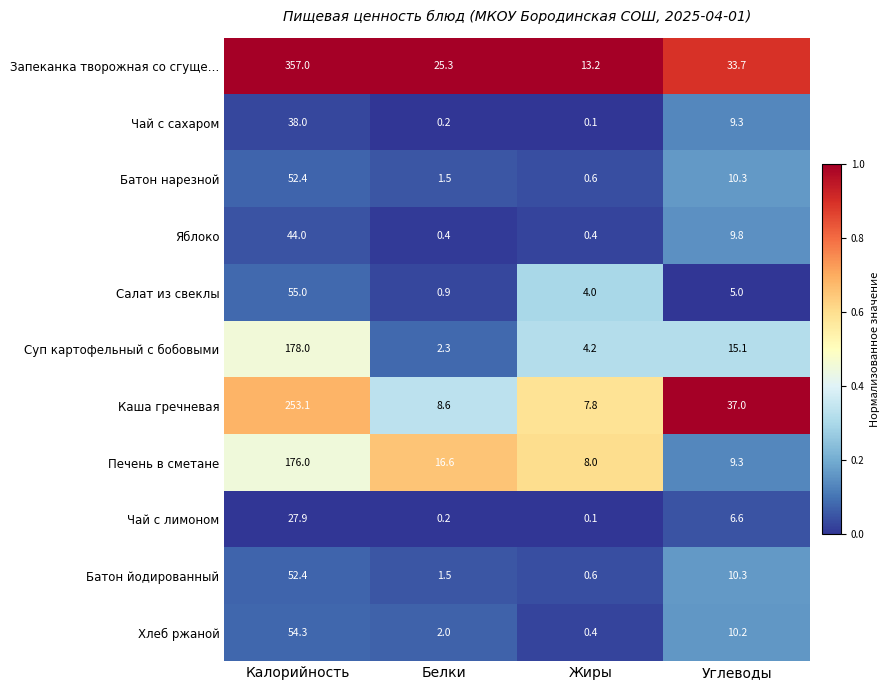

True or false: Каша гречневая has a value of 7.8 at Жиры.

True